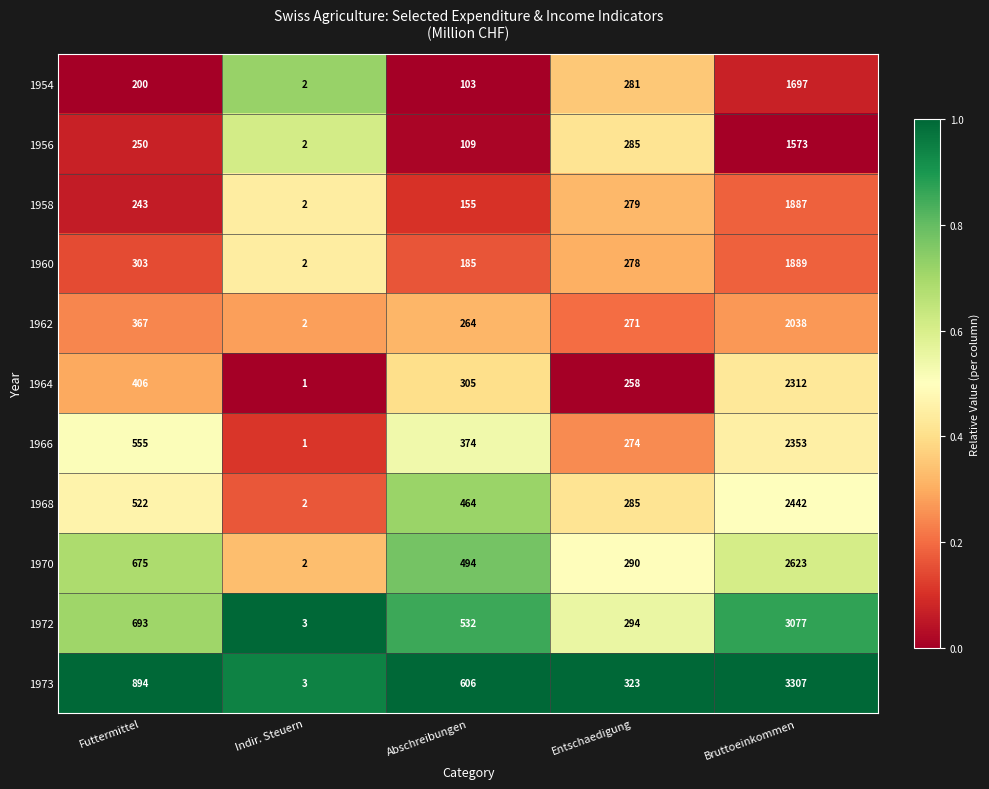

True or false: 1973 has a value of 323 at Entschaedigung.

True